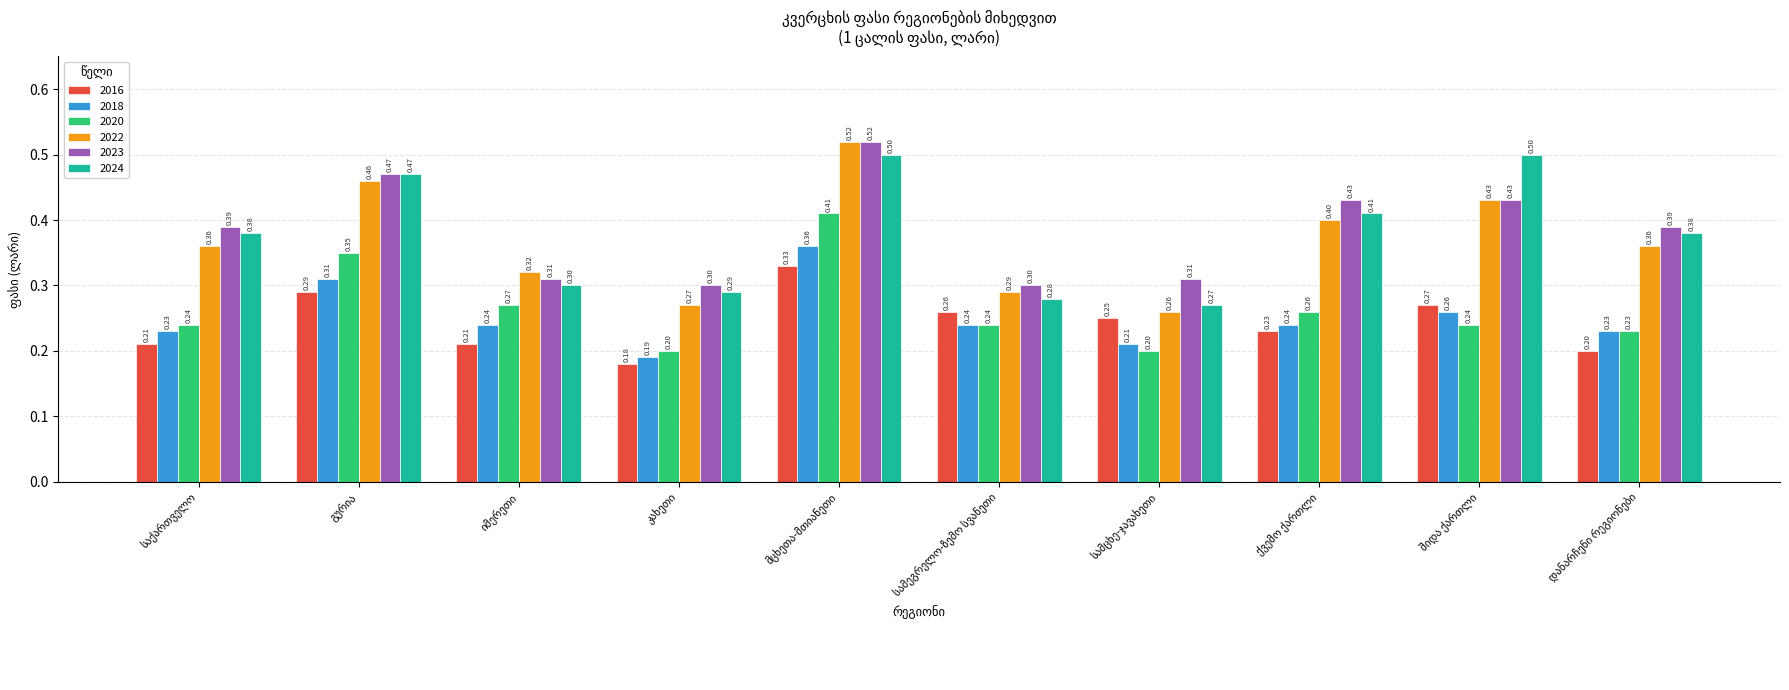

Which series has the largest total across all categories?

2023